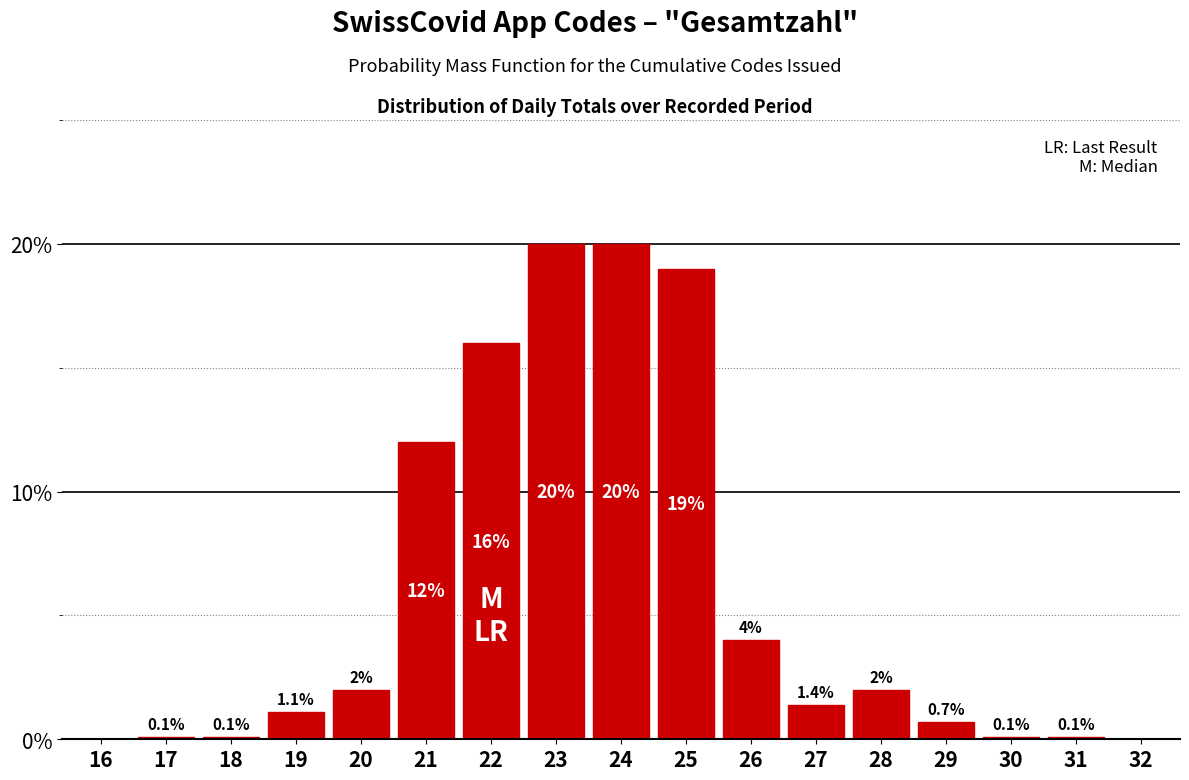

Reading left to right, what are all the values shown in this chart?

16=0.0	17=0.1	18=0.1	19=1.1	20=2.0	21=12.0	22=16.0	23=20.0	24=20.0	25=19.0	26=4.0	27=1.4	28=2.0	29=0.7	30=0.1	31=0.1	32=0.0